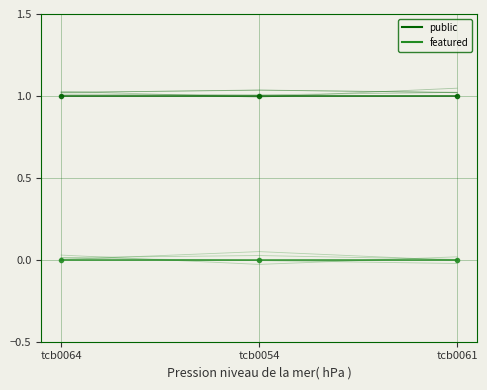

What are all the series names shown in the legend?

public, featured